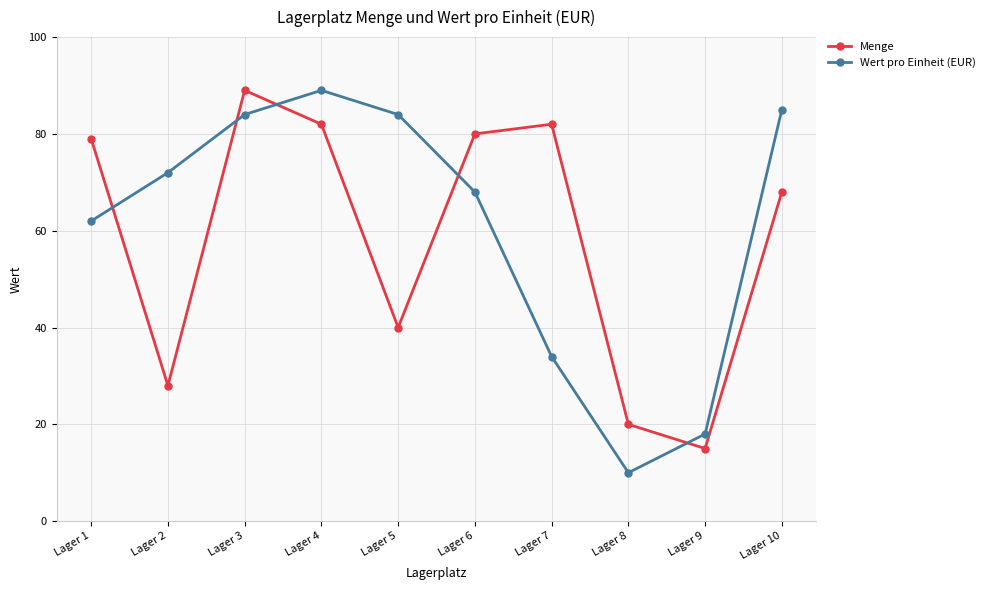

Which category has the lowest value in the Menge series?

Lager 9